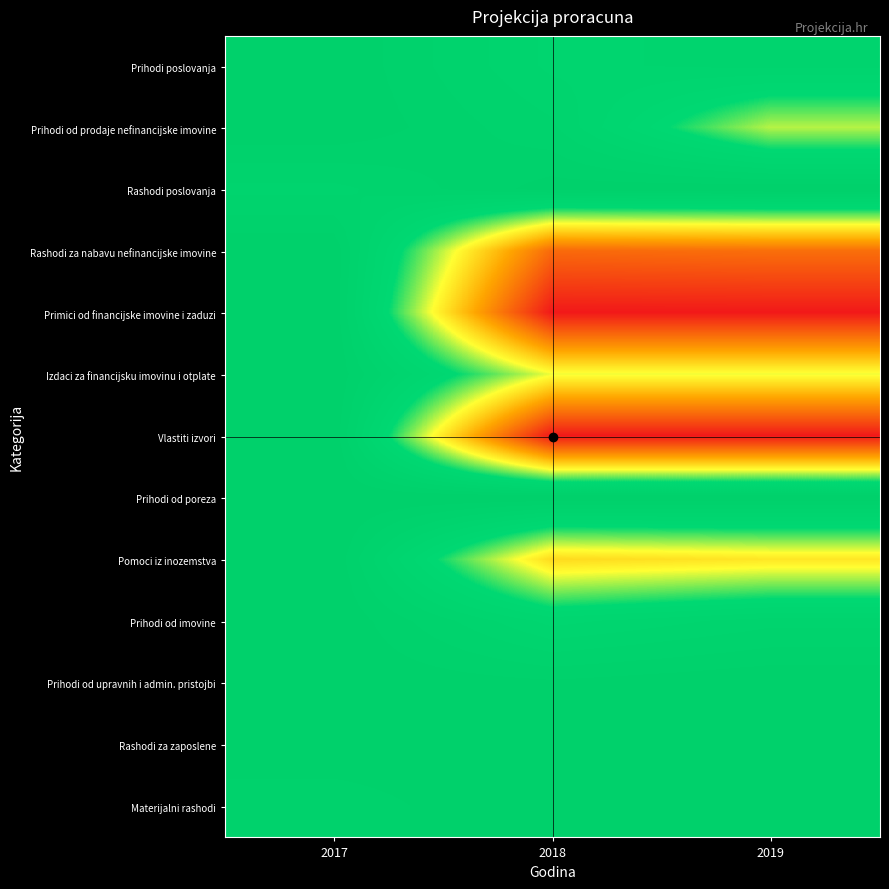

What is the greatest value displayed?

1.0